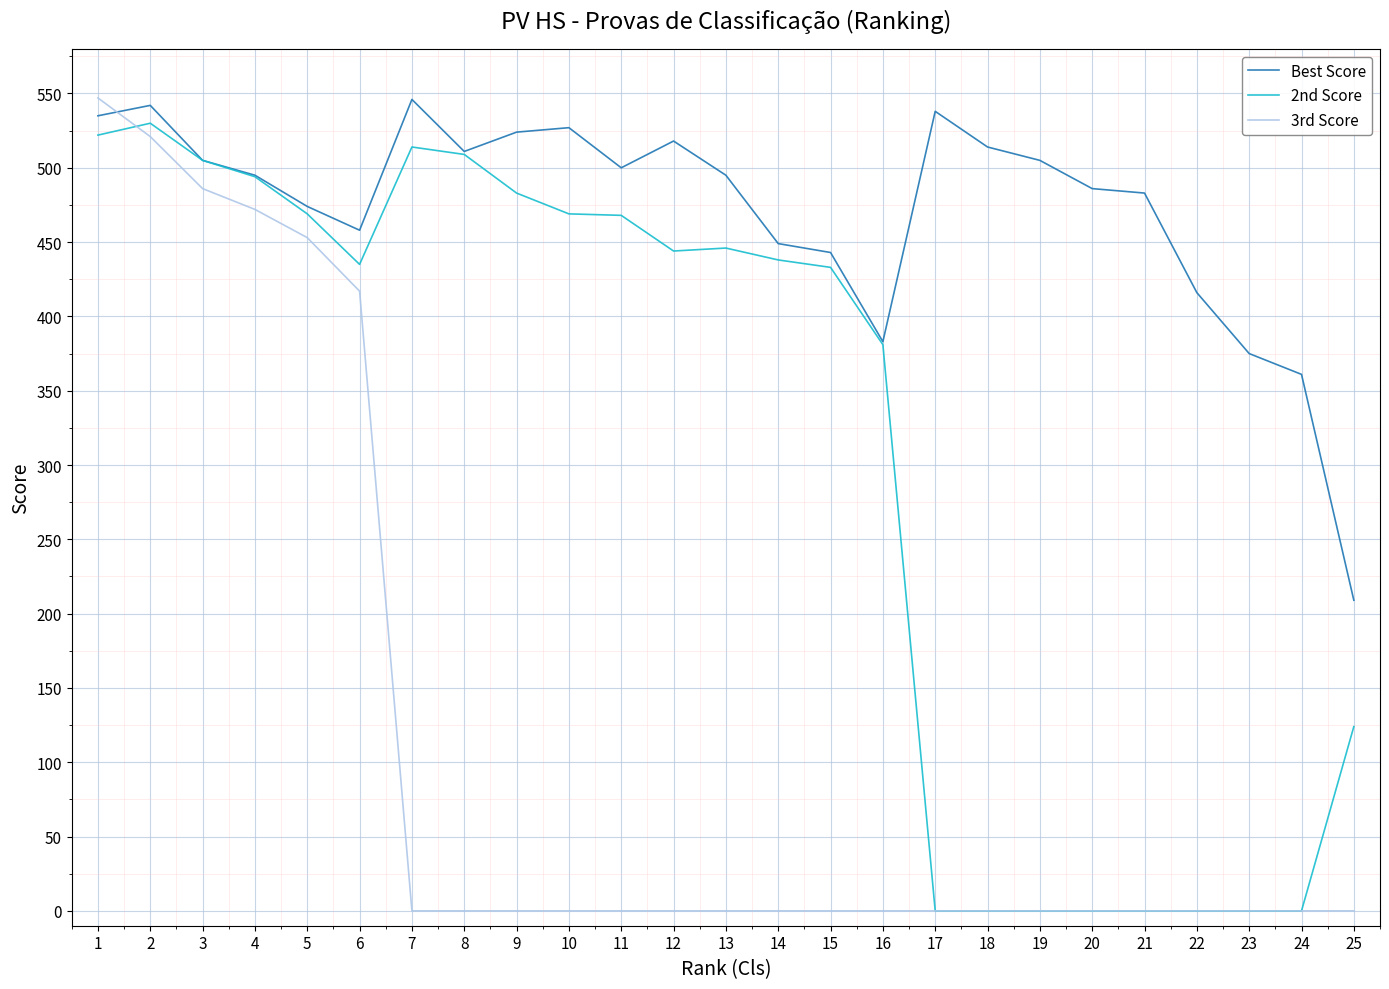

What is the difference between the maximum and minimum values in the Best Score series?

337